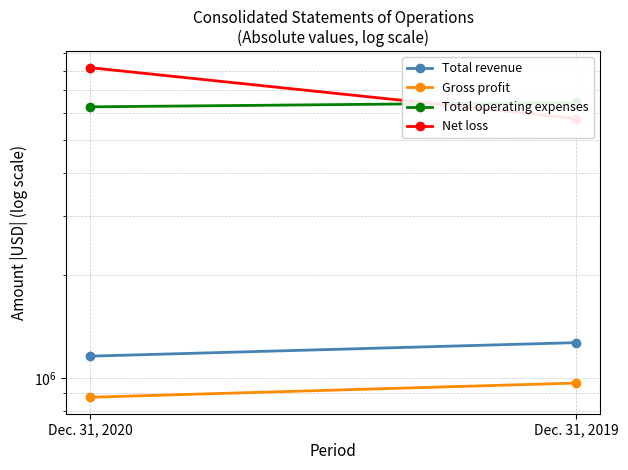

Reading left to right, list all the values displayed in this chart.

Total revenue: 1158115	1268988
Gross profit: 876845	965268
Total operating expenses: 6262680	6453091
Net loss: 8164428	5787364